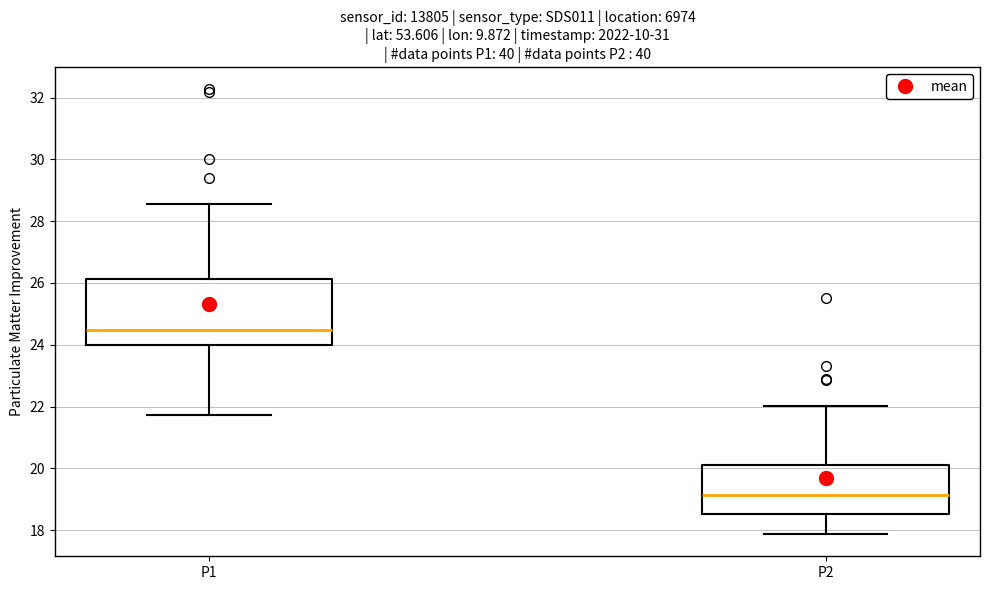

Comparing the boxes themselves (not the whiskers), which one is the tallest?

P1